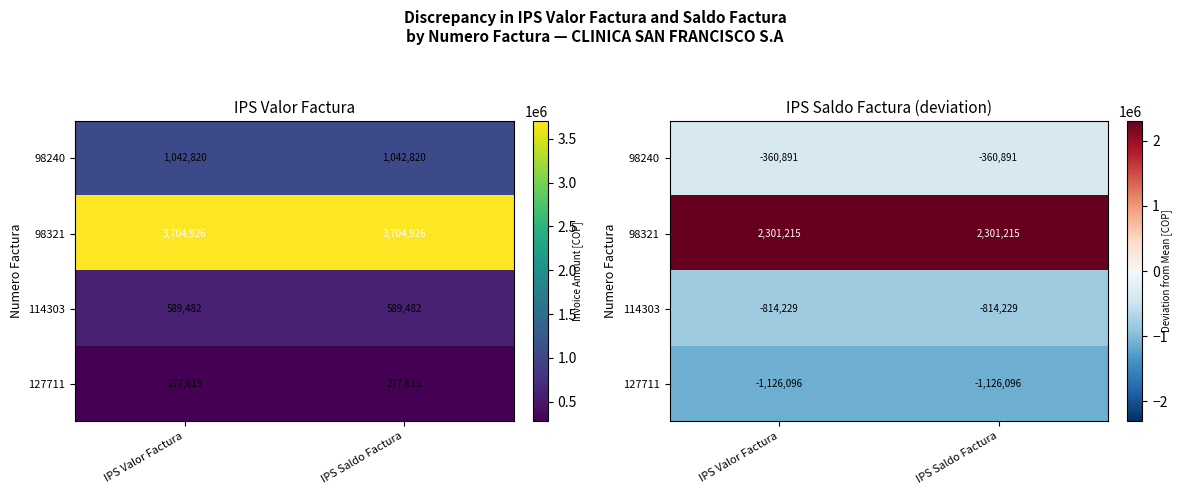

At which label is 114303 closest to -814228?

IPS Valor Factura